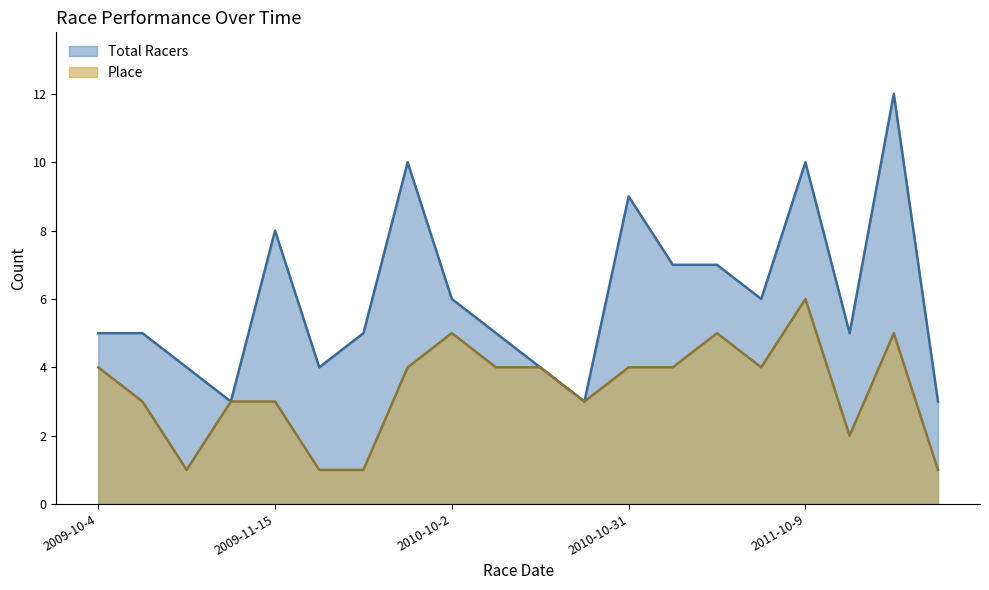

What is the sum of all Total Racers values?

121